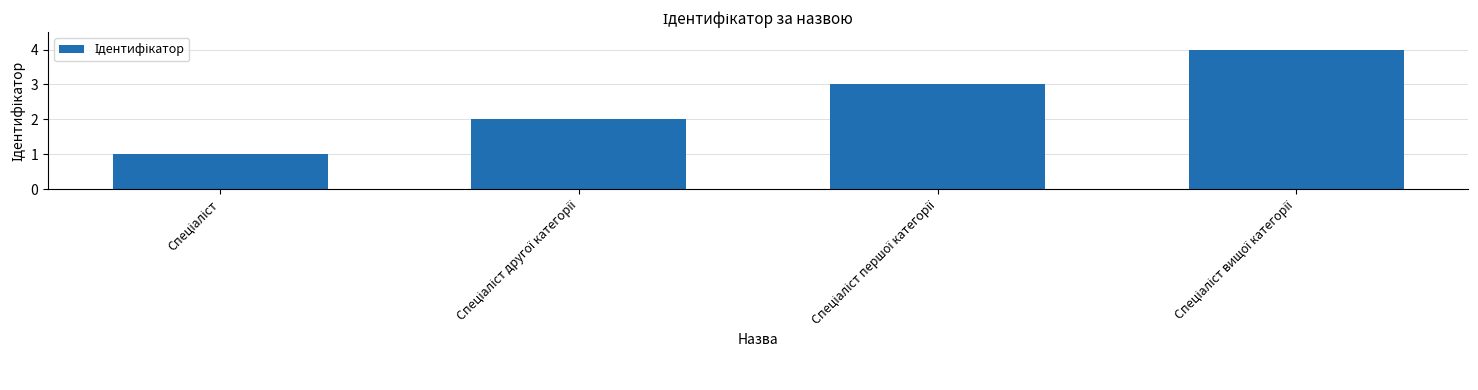

What is the greatest value displayed?

4